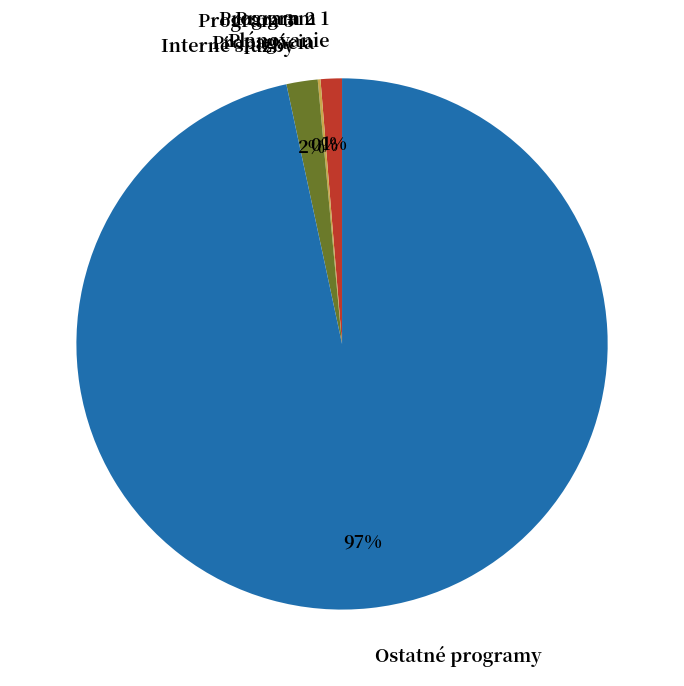

Is it true that Ostatné programy is 97% of the pie?

True